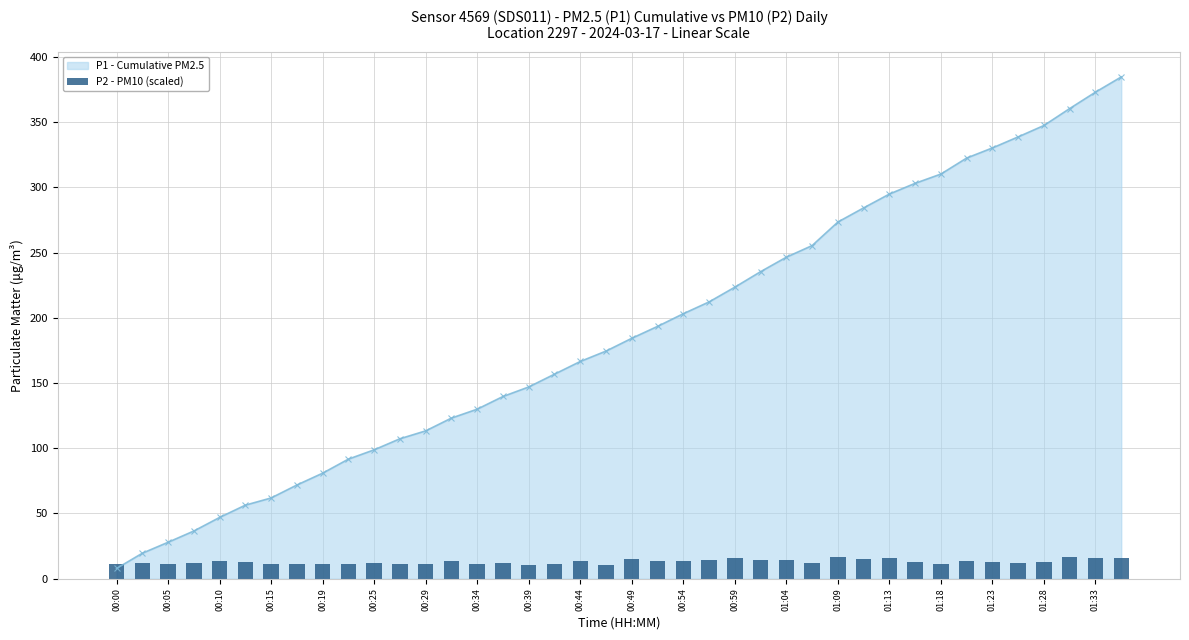

The P2 - PM10 (scaled) series shows 16.3 at 37. True or false?

True